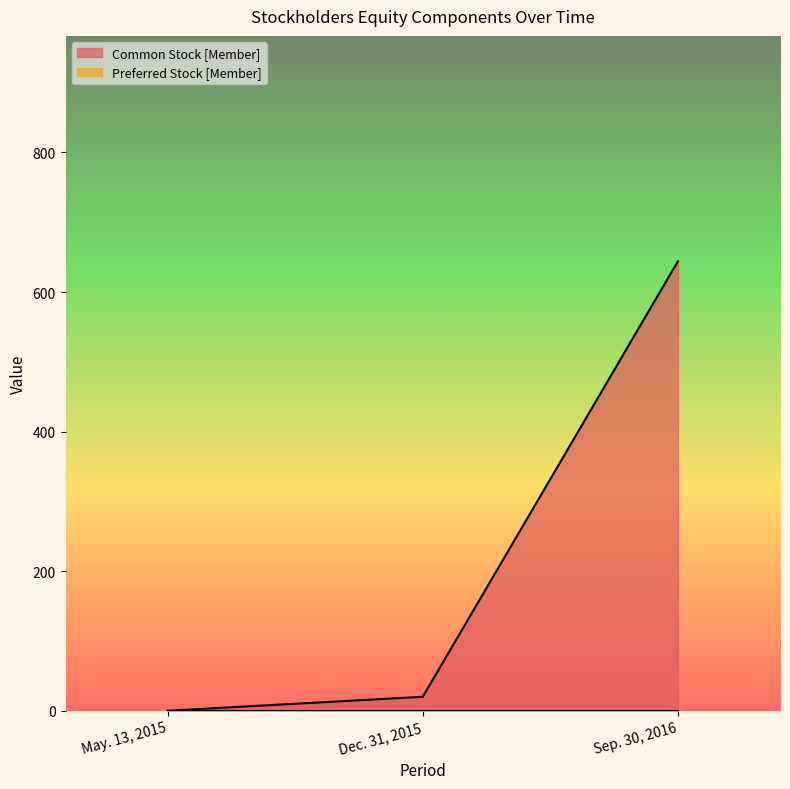

How many values are above zero?

2